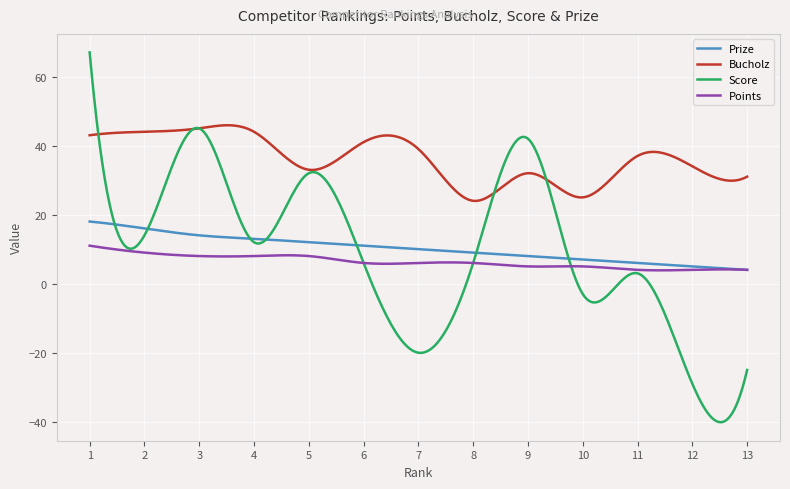

How many series are shown in this chart?

4